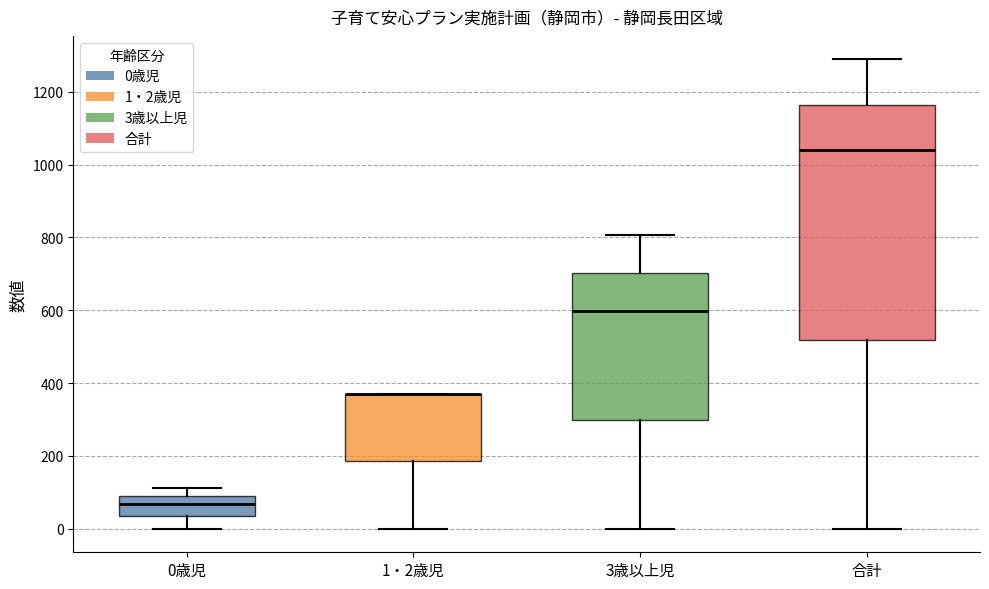

Reading left to right, read every box against the y-axis: the position of its median line, the range the box covers, and the ends of its whiskers. The values are not printed on the chart, so give them approximately, as read against the axis.

0歳児: median 60, box 40 to 100, whiskers 0 to 120
1・2歳児: median 380 (drawn on the box's upper edge), box 180 to 380, whiskers 0 to 380
3歳以上児: median 600, box 300 to 700, whiskers 0 to 800
合計: median 1040, box 520 to 1160, whiskers 0 to 1280